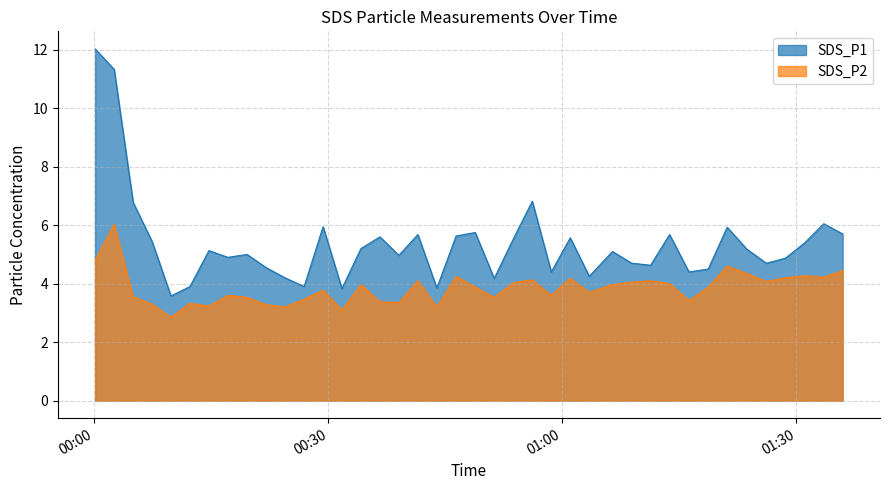

What is the minimum value for SDS_P2?

2.9